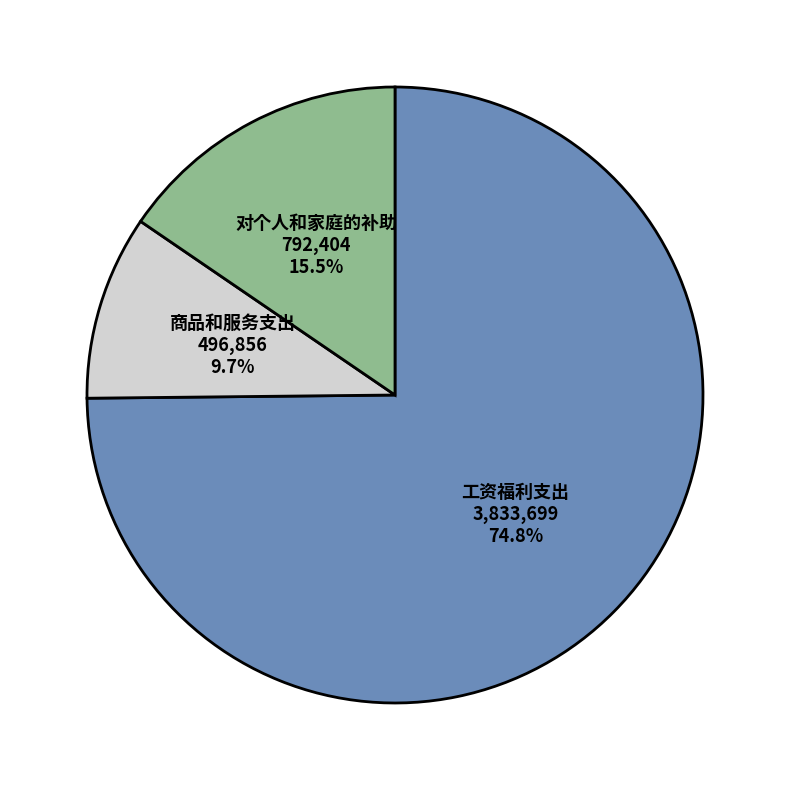

Which category has the biggest portion of the pie?

工资福利支出